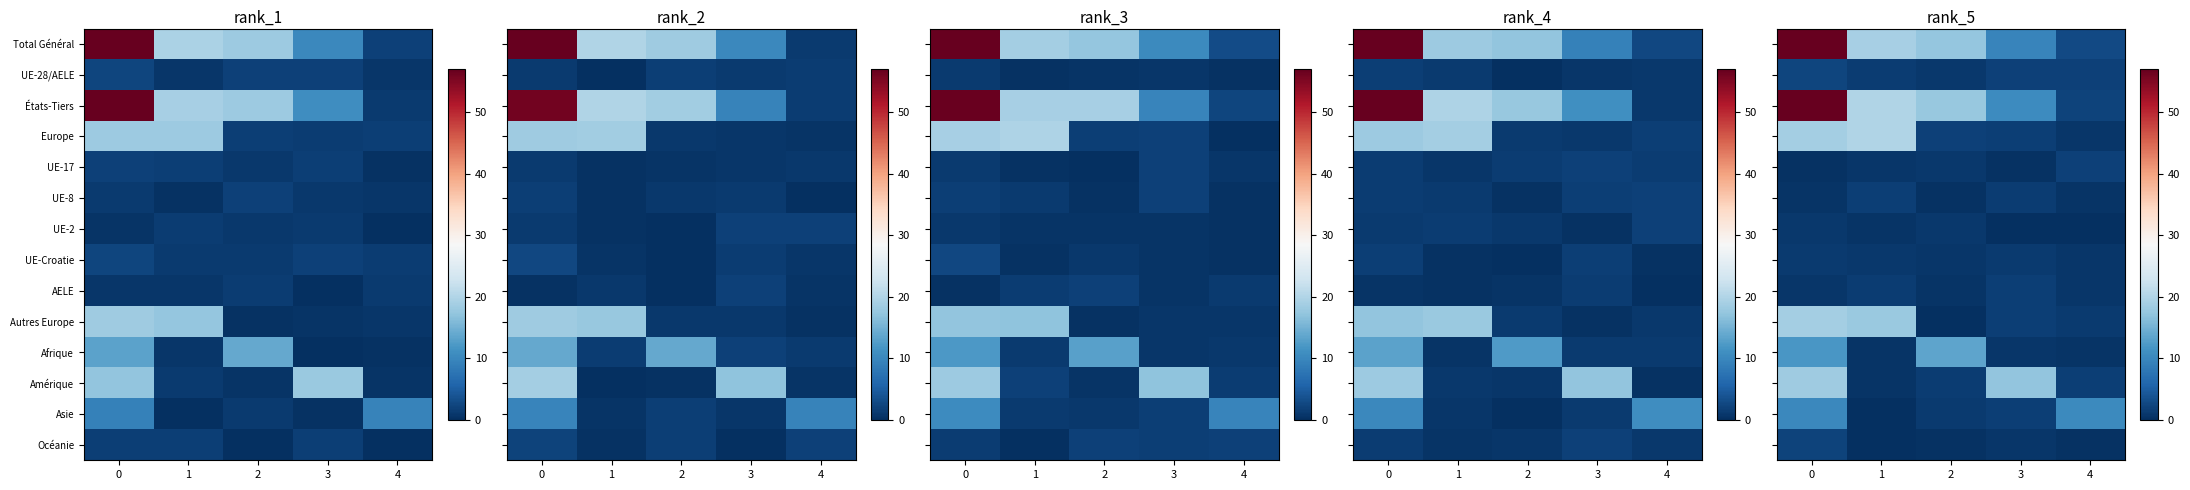

At which category does the chart reach its minimum across all series?

2